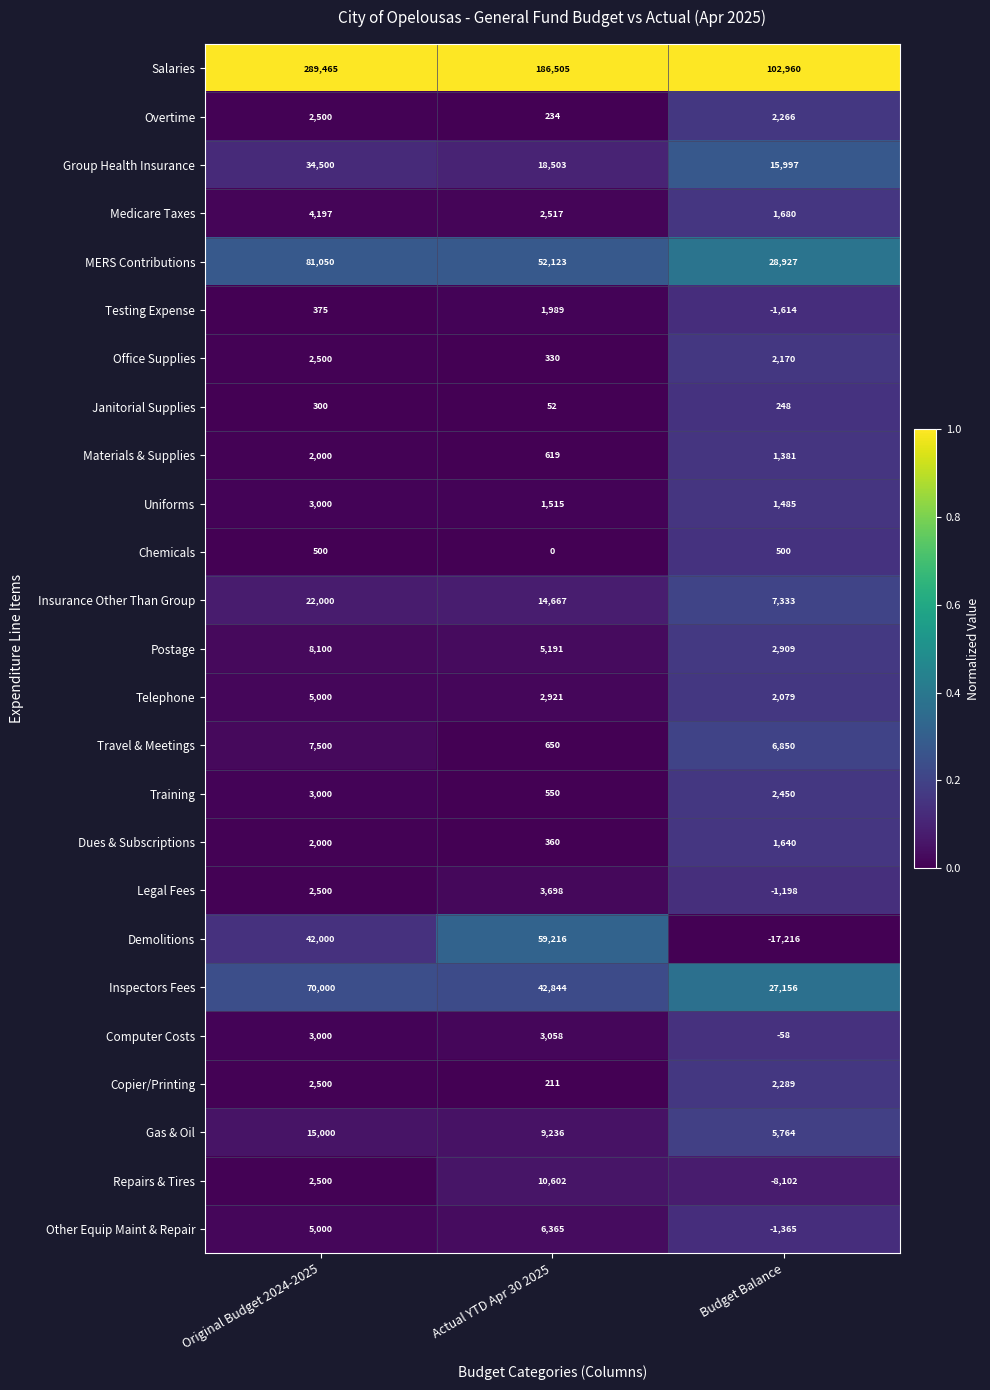

True or false: Salaries has a value of 289465 at Original Budget 2024-2025.

True